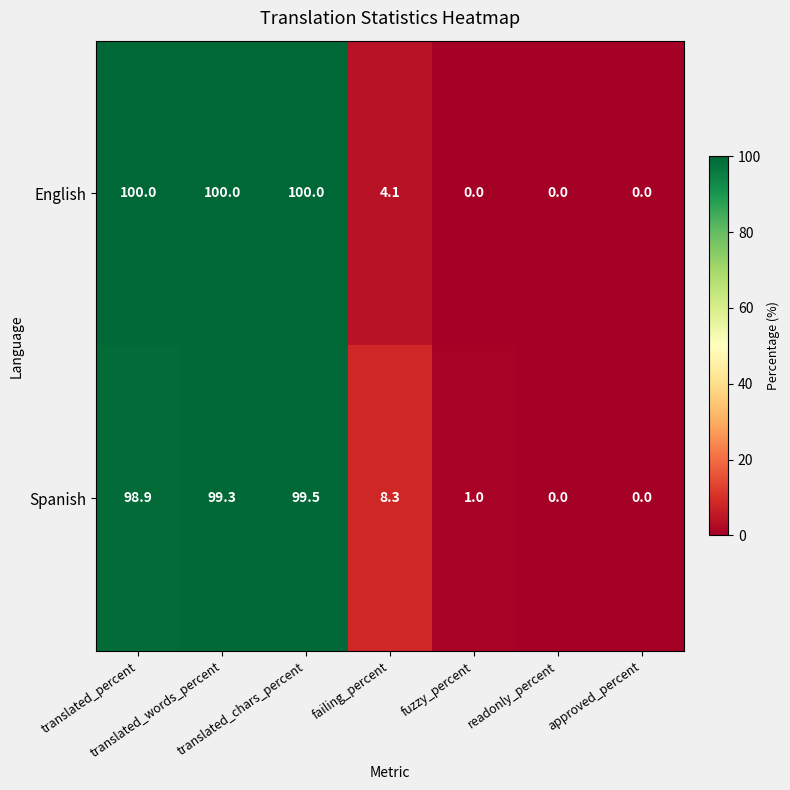

At failing_percent, list the series in order from smallest to largest.

English, Spanish